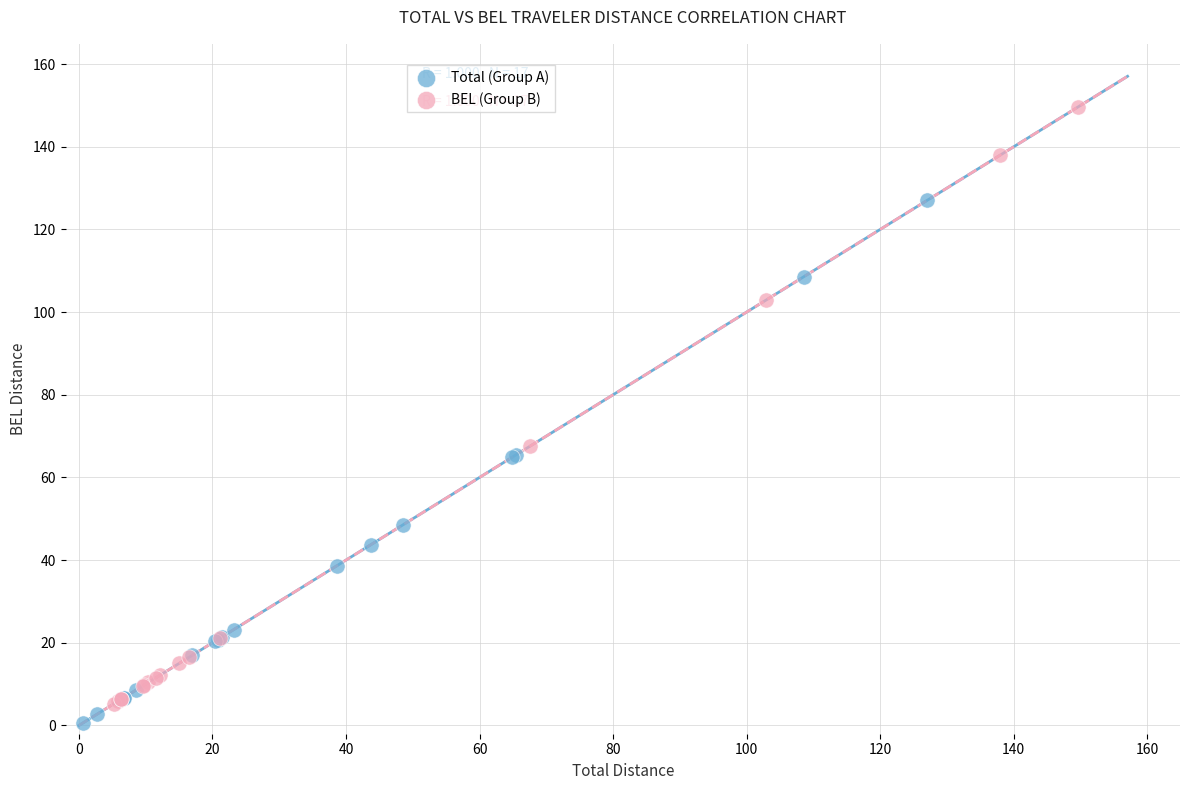

Which series contains the highest Y value?

BEL (Group B)